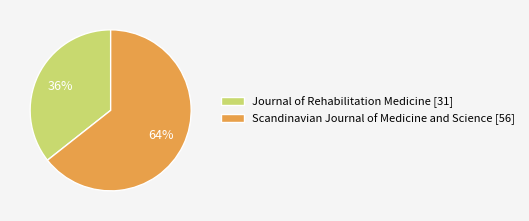

Do Journal of Rehabilitation Medicine and Scandinavian Journal of Medicine and Science together represent more than half of the pie?

Yes